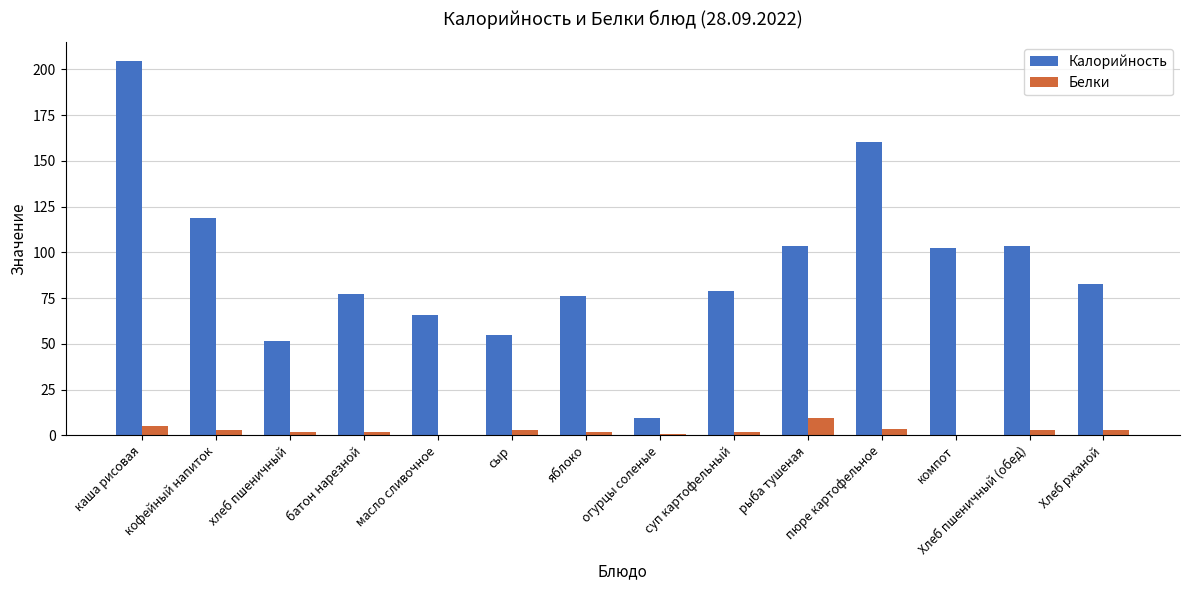

Are the bars horizontal?

No